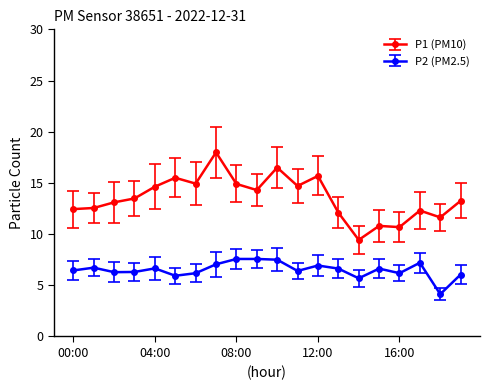

Which series has the largest range (max minus min)?

P1 (PM10)